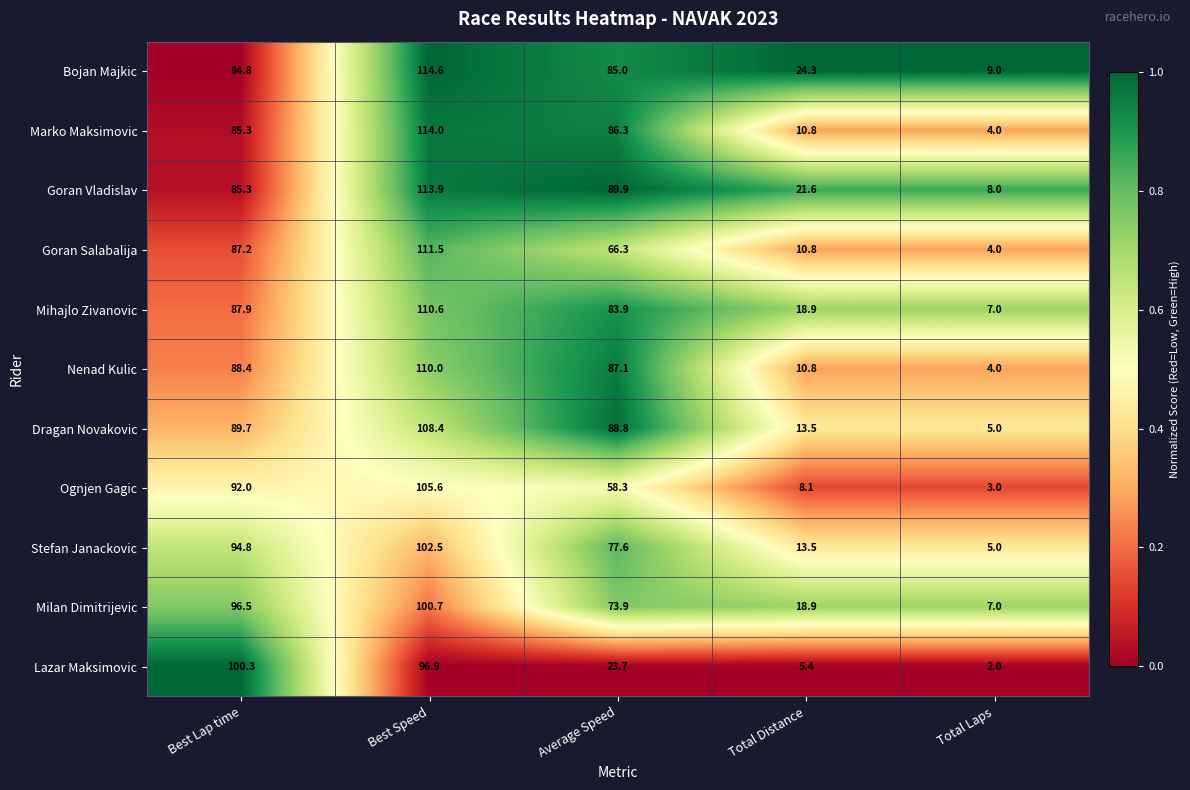

Which series has the largest range (max minus min)?

Marko Maksimovic